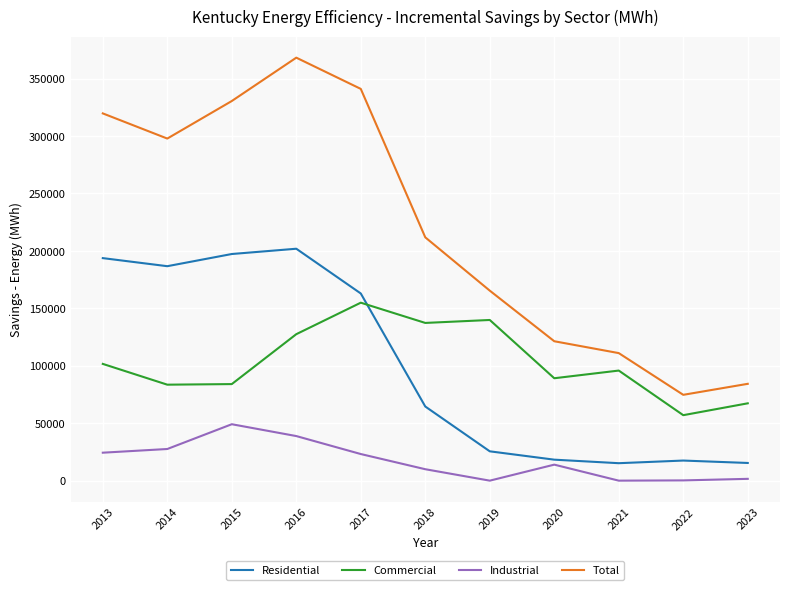

True or false: Total and Residential intersect in this chart.

False